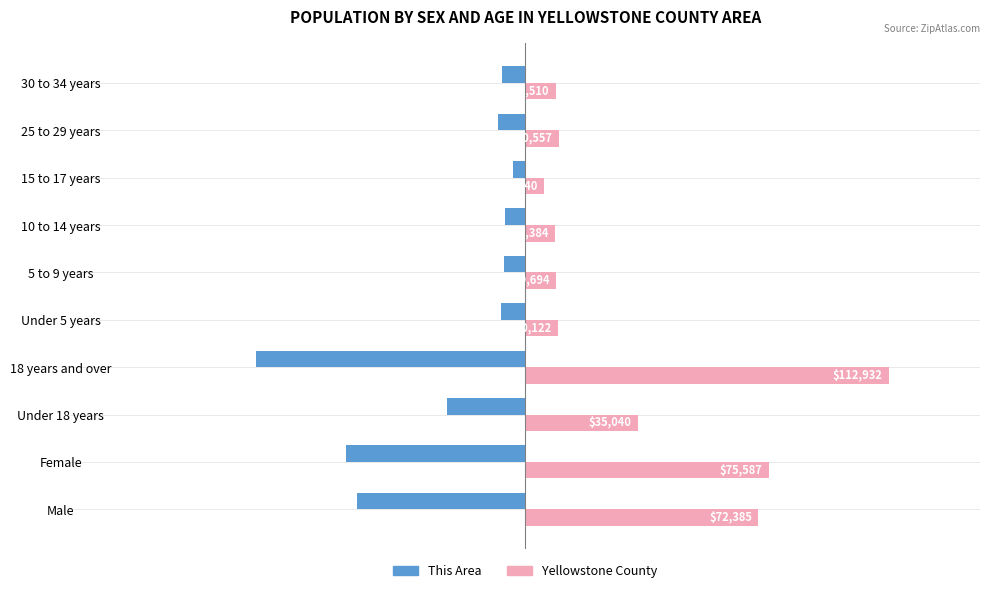

What is the average value of the Yellowstone County series?

35105